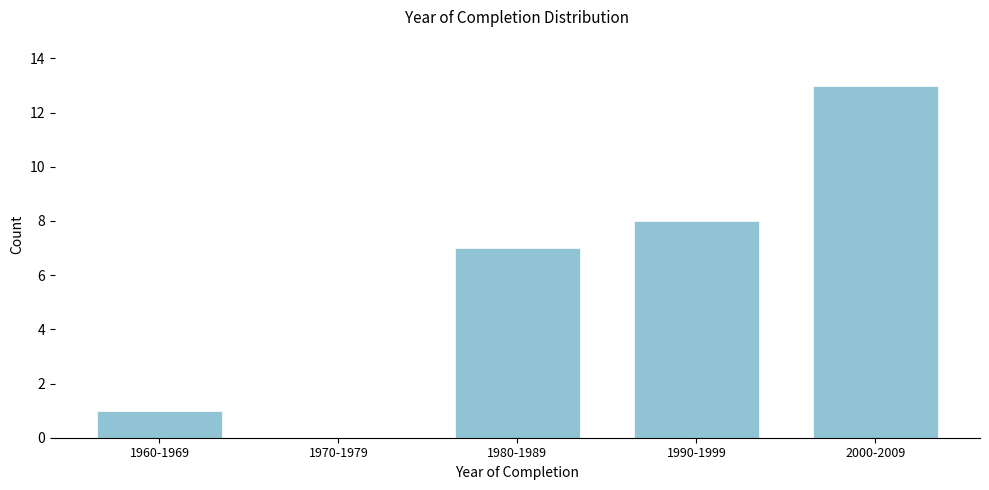

Reading left to right, transcribe all the data shown in this chart.

1960-1969=1	1970-1979=0	1980-1989=7	1990-1999=8	2000-2009=13